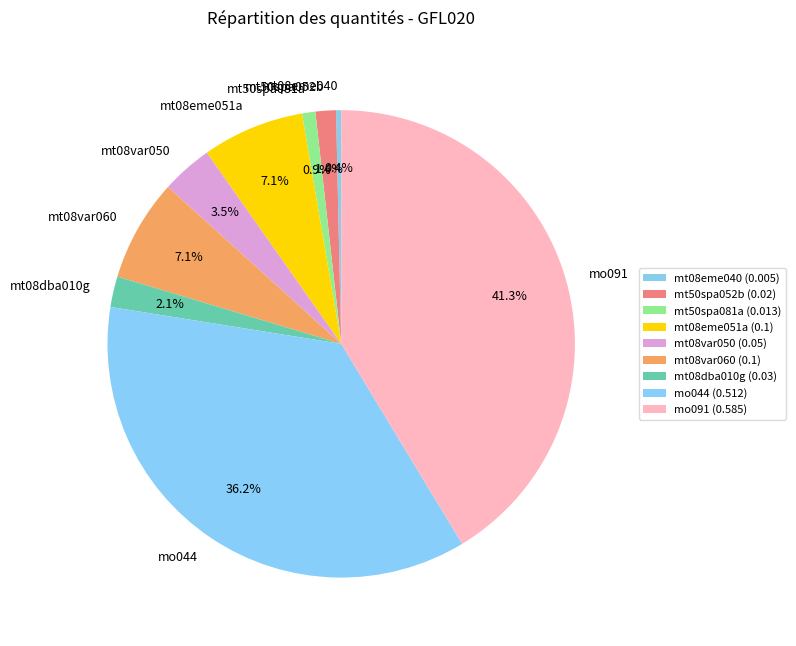

Which slice is the largest?

mo091